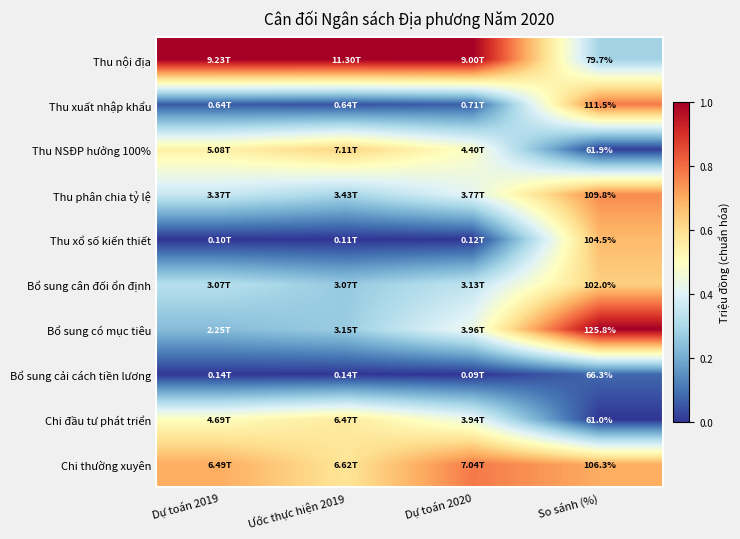

List the labels in order of Thu NSĐP hưởng 100% value, largest first.

Ước thực hiện 2019, Dự toán 2019, Dự toán 2020, So sánh (%)